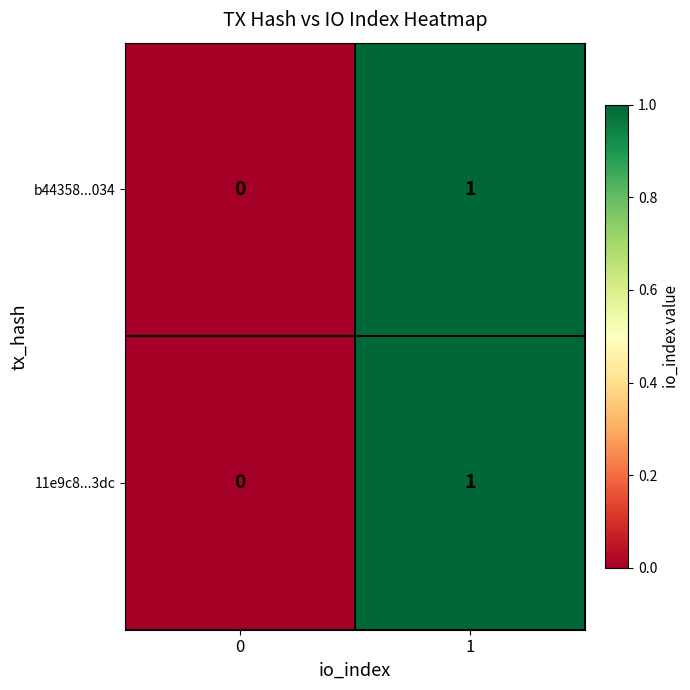

List the labels in order of 11e9c8...3dc value, largest first.

1, 0